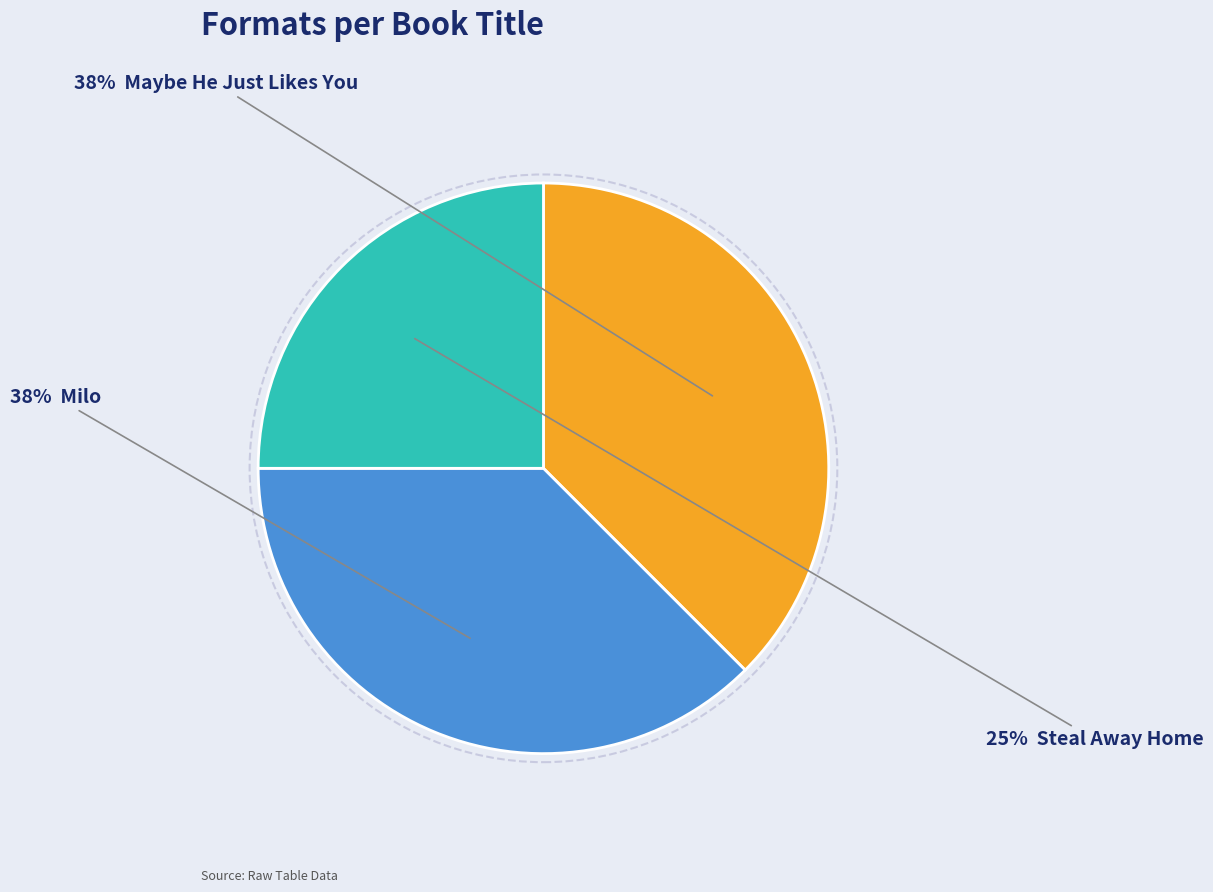

Is there a majority slice in this chart?

No